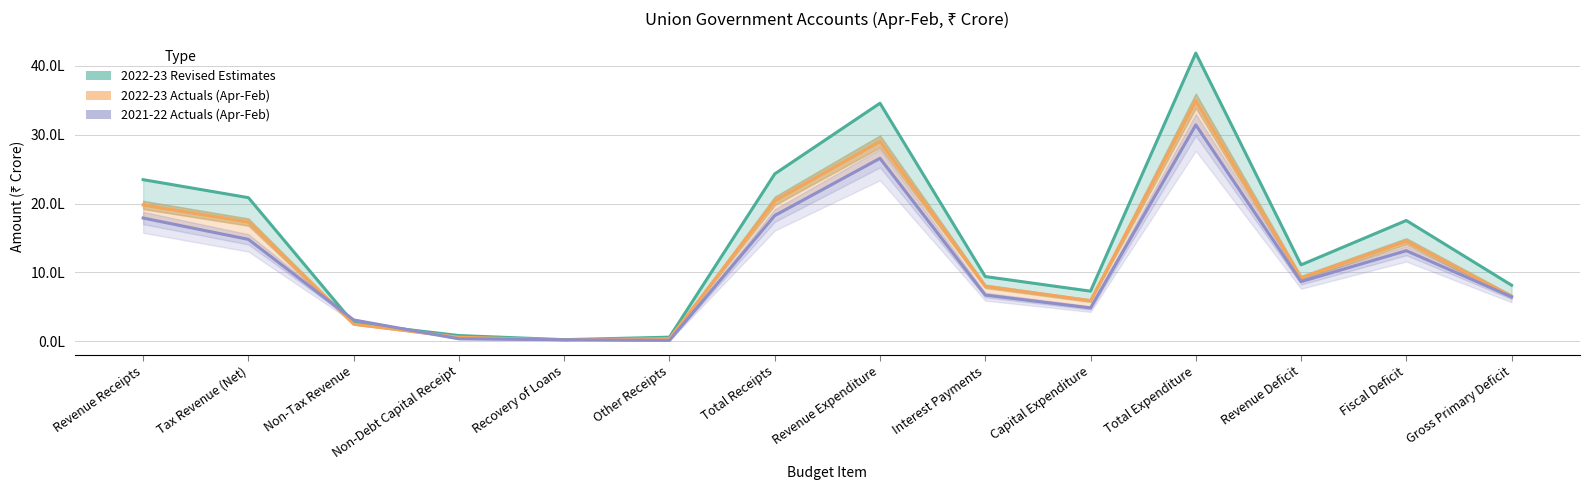

At how many categories does at least one series exceed 2348185?

4